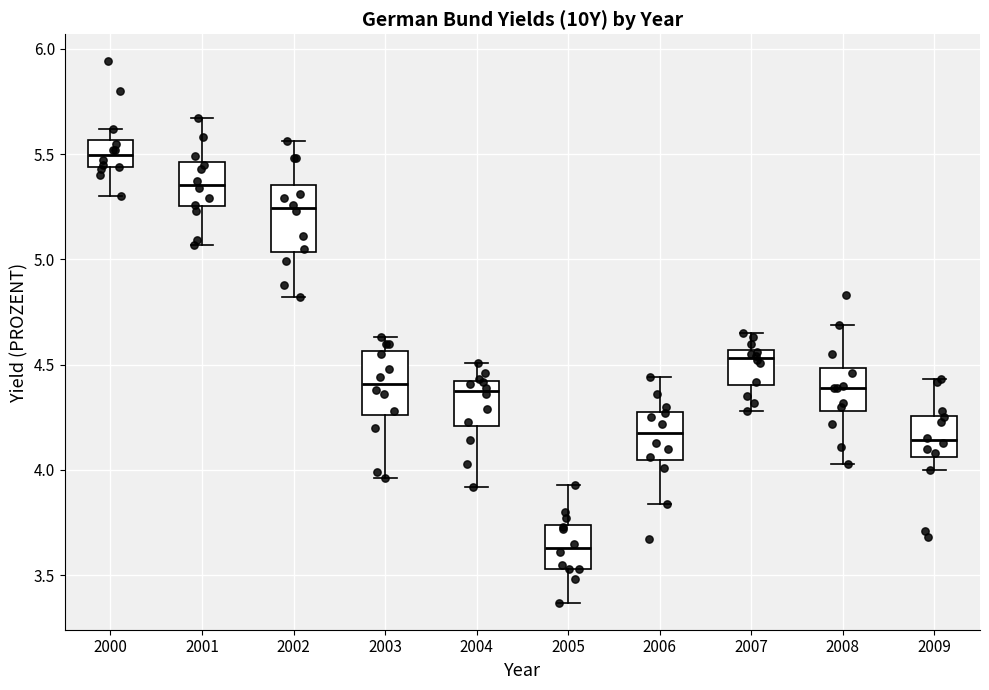

Reading left to right, read every box against the y-axis: the position of its median line, the range the box covers, and the ends of its whiskers. The values are not printed on the chart, so give them approximately, as read against the axis.

2000: median 5.50, box 5.45 to 5.55, whiskers 5.30 to 5.60
2001: median 5.35, box 5.25 to 5.45, whiskers 5.05 to 5.65
2002: median 5.25, box 5.05 to 5.35, whiskers 4.80 to 5.55
2003: median 4.40, box 4.25 to 4.55, whiskers 3.95 to 4.65
2004: median 4.40 (just below the box's upper edge), box 4.20 to 4.40, whiskers 3.90 to 4.50
2005: median 3.65, box 3.55 to 3.75, whiskers 3.35 to 3.95
2006: median 4.20, box 4.05 to 4.30, whiskers 3.85 to 4.45
2007: median 4.55 (just below the box's upper edge), box 4.40 to 4.55, whiskers 4.30 to 4.65
2008: median 4.40, box 4.30 to 4.50, whiskers 4.05 to 4.70
2009: median 4.15, box 4.05 to 4.25, whiskers 4.00 to 4.45